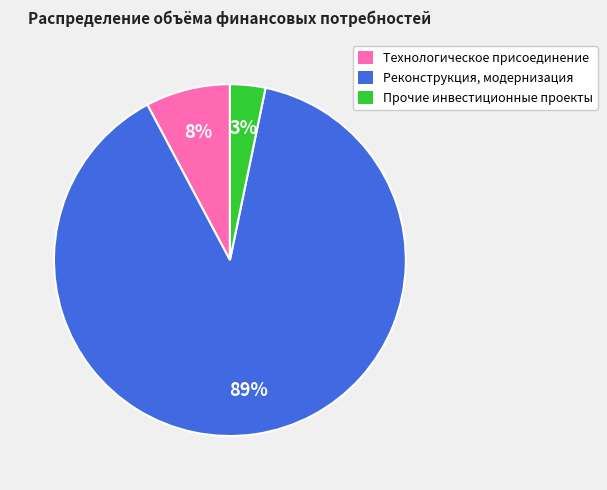

How many slices are in this pie chart?

3